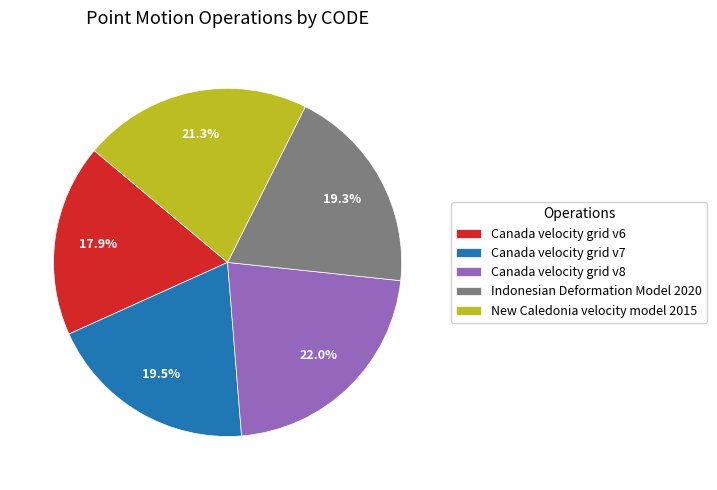

Does Canada velocity grid v6 account for over 50% of the chart?

No